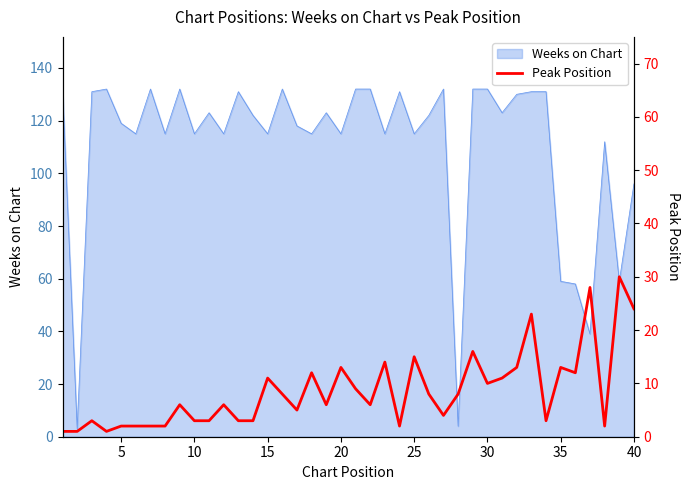

The value of Weeks on Chart at 30 is 194. True or false?

False